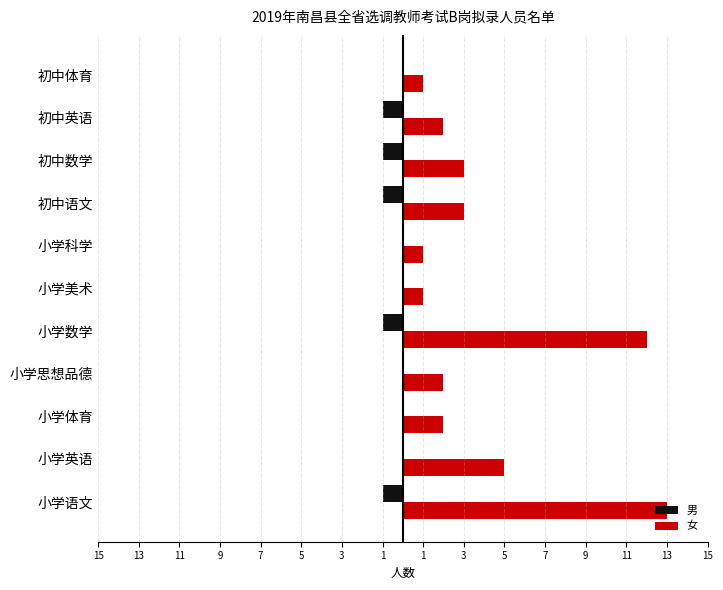

What are all the series names shown in the legend?

男, 女